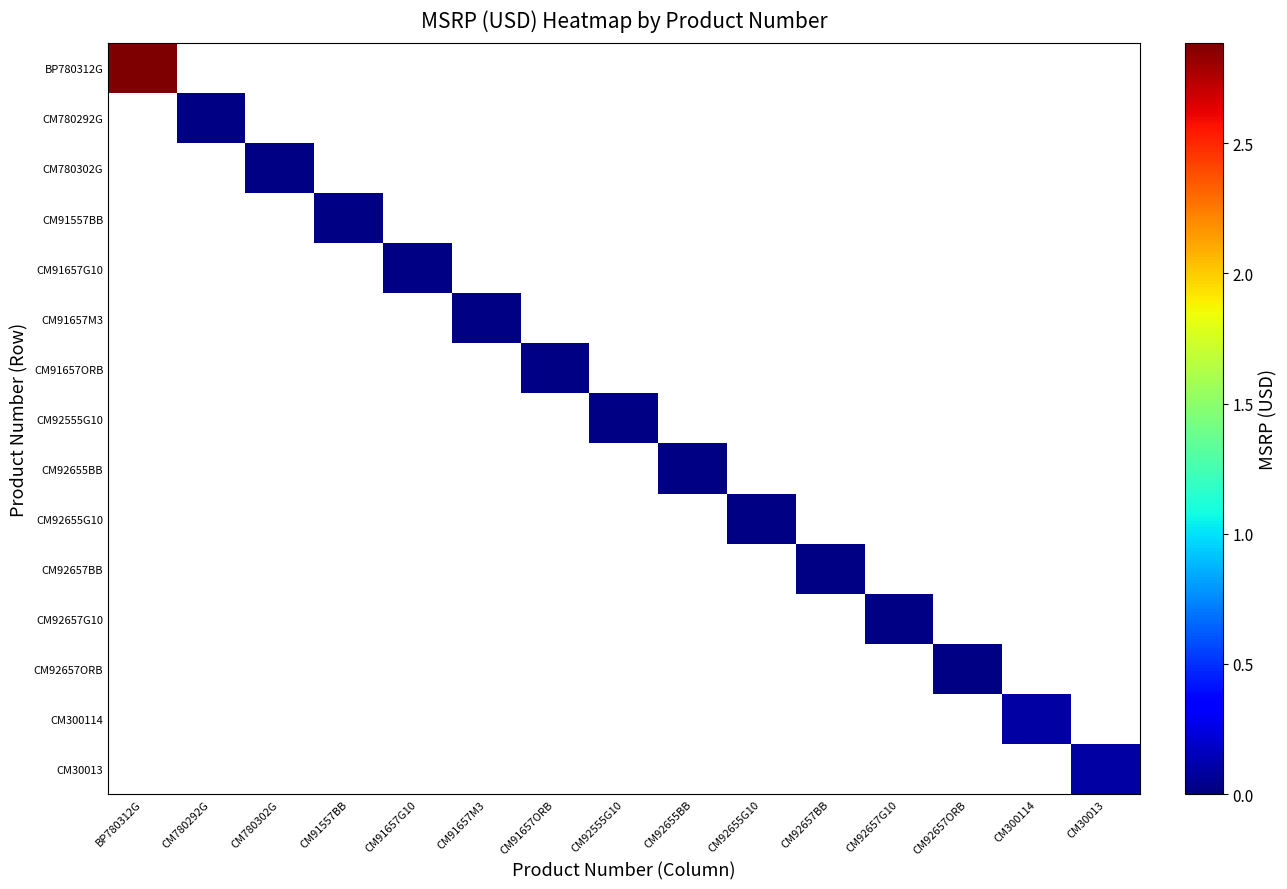

Reading right to left, what are all the values shown in this chart?

BP780312G: CM30013=0.0	CM300114=0.0	CM92657ORB=0.0	CM92657G10=0.0	CM92657BB=0.0	CM92655G10=0.0	CM92655BB=0.0	CM92555G10=0.0	CM91657ORB=0.0	CM91657M3=0.0	CM91657G10=0.0	CM91557BB=0.0	CM780302G=0.0	CM780292G=0.0	BP780312G=2.9
CM780292G: CM30013=0.0	CM300114=0.0	CM92657ORB=0.0	CM92657G10=0.0	CM92657BB=0.0	CM92655G10=0.0	CM92655BB=0.0	CM92555G10=0.0	CM91657ORB=0.0	CM91657M3=0.0	CM91657G10=0.0	CM91557BB=0.0	CM780302G=0.0	CM780292G=0.0	BP780312G=0.0
CM780302G: CM30013=0.0	CM300114=0.0	CM92657ORB=0.0	CM92657G10=0.0	CM92657BB=0.0	CM92655G10=0.0	CM92655BB=0.0	CM92555G10=0.0	CM91657ORB=0.0	CM91657M3=0.0	CM91657G10=0.0	CM91557BB=0.0	CM780302G=0.0	CM780292G=0.0	BP780312G=0.0
CM91557BB: CM30013=0.0	CM300114=0.0	CM92657ORB=0.0	CM92657G10=0.0	CM92657BB=0.0	CM92655G10=0.0	CM92655BB=0.0	CM92555G10=0.0	CM91657ORB=0.0	CM91657M3=0.0	CM91657G10=0.0	CM91557BB=0.0	CM780302G=0.0	CM780292G=0.0	BP780312G=0.0
CM91657G10: CM30013=0.0	CM300114=0.0	CM92657ORB=0.0	CM92657G10=0.0	CM92657BB=0.0	CM92655G10=0.0	CM92655BB=0.0	CM92555G10=0.0	CM91657ORB=0.0	CM91657M3=0.0	CM91657G10=0.0	CM91557BB=0.0	CM780302G=0.0	CM780292G=0.0	BP780312G=0.0
CM91657M3: CM30013=0.0	CM300114=0.0	CM92657ORB=0.0	CM92657G10=0.0	CM92657BB=0.0	CM92655G10=0.0	CM92655BB=0.0	CM92555G10=0.0	CM91657ORB=0.0	CM91657M3=0.0	CM91657G10=0.0	CM91557BB=0.0	CM780302G=0.0	CM780292G=0.0	BP780312G=0.0
CM91657ORB: CM30013=0.0	CM300114=0.0	CM92657ORB=0.0	CM92657G10=0.0	CM92657BB=0.0	CM92655G10=0.0	CM92655BB=0.0	CM92555G10=0.0	CM91657ORB=0.0	CM91657M3=0.0	CM91657G10=0.0	CM91557BB=0.0	CM780302G=0.0	CM780292G=0.0	BP780312G=0.0
CM92555G10: CM30013=0.0	CM300114=0.0	CM92657ORB=0.0	CM92657G10=0.0	CM92657BB=0.0	CM92655G10=0.0	CM92655BB=0.0	CM92555G10=0.0	CM91657ORB=0.0	CM91657M3=0.0	CM91657G10=0.0	CM91557BB=0.0	CM780302G=0.0	CM780292G=0.0	BP780312G=0.0
CM92655BB: CM30013=0.0	CM300114=0.0	CM92657ORB=0.0	CM92657G10=0.0	CM92657BB=0.0	CM92655G10=0.0	CM92655BB=0.0	CM92555G10=0.0	CM91657ORB=0.0	CM91657M3=0.0	CM91657G10=0.0	CM91557BB=0.0	CM780302G=0.0	CM780292G=0.0	BP780312G=0.0
CM92655G10: CM30013=0.0	CM300114=0.0	CM92657ORB=0.0	CM92657G10=0.0	CM92657BB=0.0	CM92655G10=0.0	CM92655BB=0.0	CM92555G10=0.0	CM91657ORB=0.0	CM91657M3=0.0	CM91657G10=0.0	CM91557BB=0.0	CM780302G=0.0	CM780292G=0.0	BP780312G=0.0
CM92657BB: CM30013=0.0	CM300114=0.0	CM92657ORB=0.0	CM92657G10=0.0	CM92657BB=0.0	CM92655G10=0.0	CM92655BB=0.0	CM92555G10=0.0	CM91657ORB=0.0	CM91657M3=0.0	CM91657G10=0.0	CM91557BB=0.0	CM780302G=0.0	CM780292G=0.0	BP780312G=0.0
CM92657G10: CM30013=0.0	CM300114=0.0	CM92657ORB=0.0	CM92657G10=0.0	CM92657BB=0.0	CM92655G10=0.0	CM92655BB=0.0	CM92555G10=0.0	CM91657ORB=0.0	CM91657M3=0.0	CM91657G10=0.0	CM91557BB=0.0	CM780302G=0.0	CM780292G=0.0	BP780312G=0.0
CM92657ORB: CM30013=0.0	CM300114=0.0	CM92657ORB=0.0	CM92657G10=0.0	CM92657BB=0.0	CM92655G10=0.0	CM92655BB=0.0	CM92555G10=0.0	CM91657ORB=0.0	CM91657M3=0.0	CM91657G10=0.0	CM91557BB=0.0	CM780302G=0.0	CM780292G=0.0	BP780312G=0.0
CM300114: CM30013=0.0	CM300114=0.1	CM92657ORB=0.0	CM92657G10=0.0	CM92657BB=0.0	CM92655G10=0.0	CM92655BB=0.0	CM92555G10=0.0	CM91657ORB=0.0	CM91657M3=0.0	CM91657G10=0.0	CM91557BB=0.0	CM780302G=0.0	CM780292G=0.0	BP780312G=0.0
CM30013: CM30013=0.1	CM300114=0.0	CM92657ORB=0.0	CM92657G10=0.0	CM92657BB=0.0	CM92655G10=0.0	CM92655BB=0.0	CM92555G10=0.0	CM91657ORB=0.0	CM91657M3=0.0	CM91657G10=0.0	CM91557BB=0.0	CM780302G=0.0	CM780292G=0.0	BP780312G=0.0